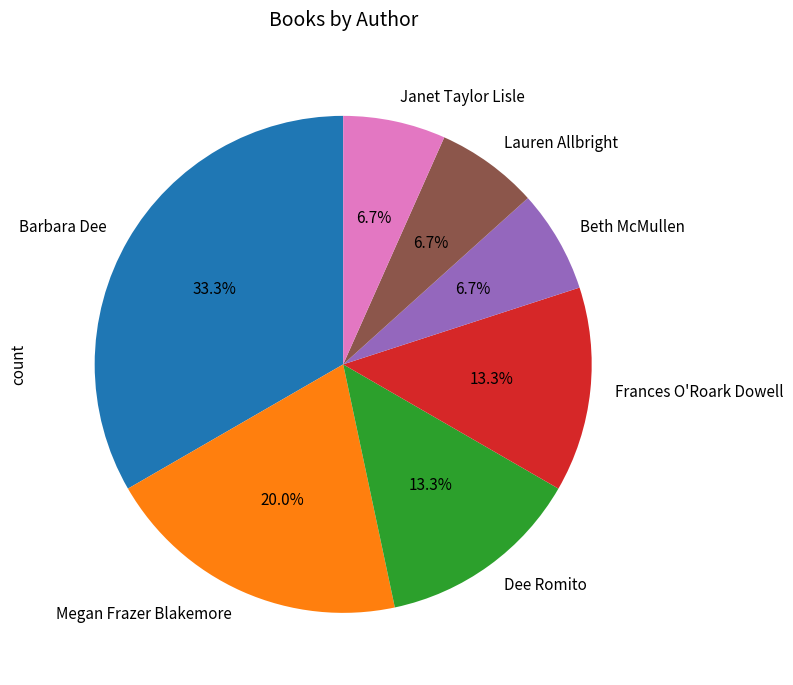

To the nearest percent, what is the difference between the largest and smallest slice percentages?

27%